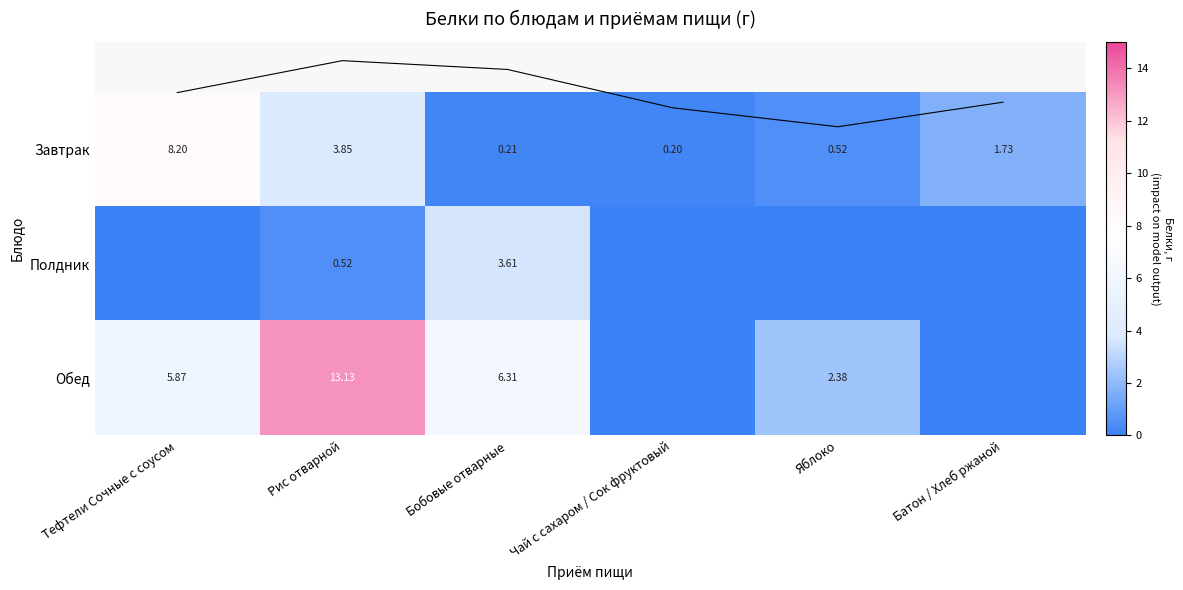

Which category has the highest value in the Завтрак series?

Тефтели Сочные с соусом